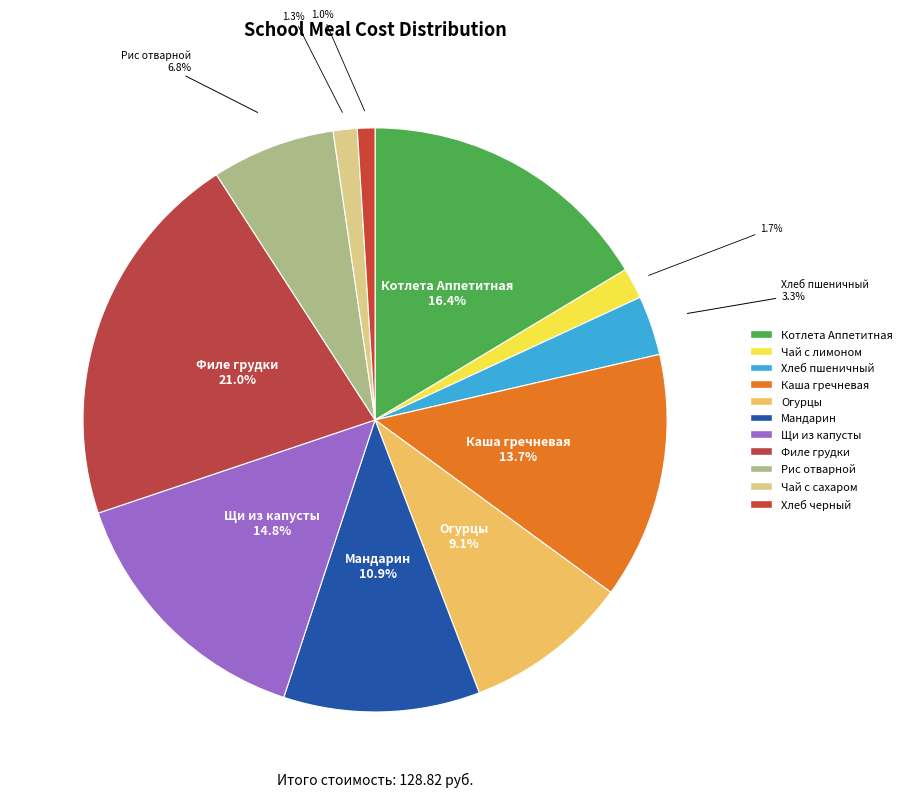

What is the smallest slice in the pie chart?

Хлеб черный